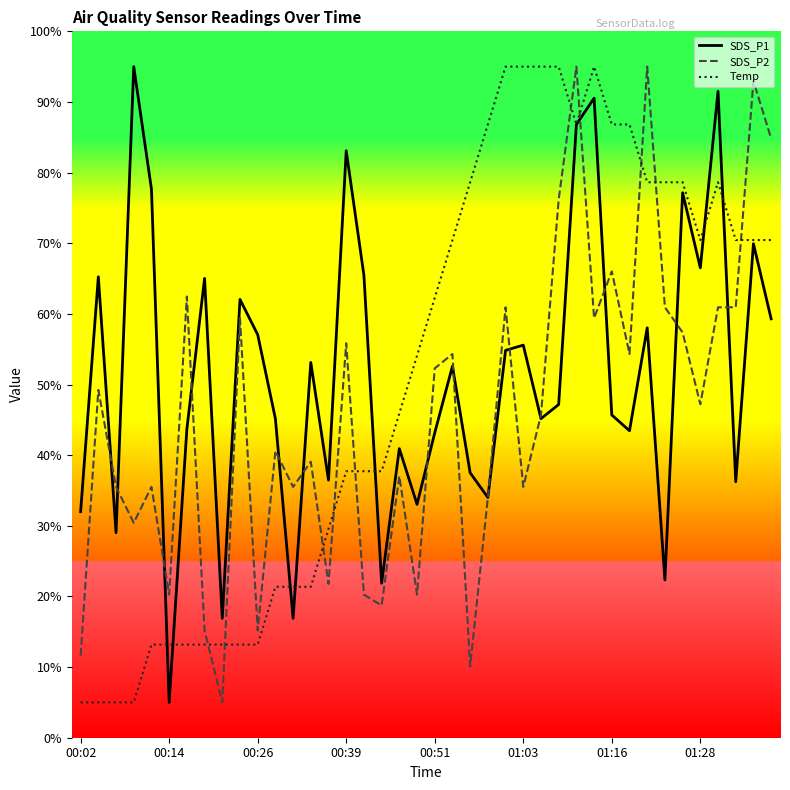

How many categories are shown in the chart?

40